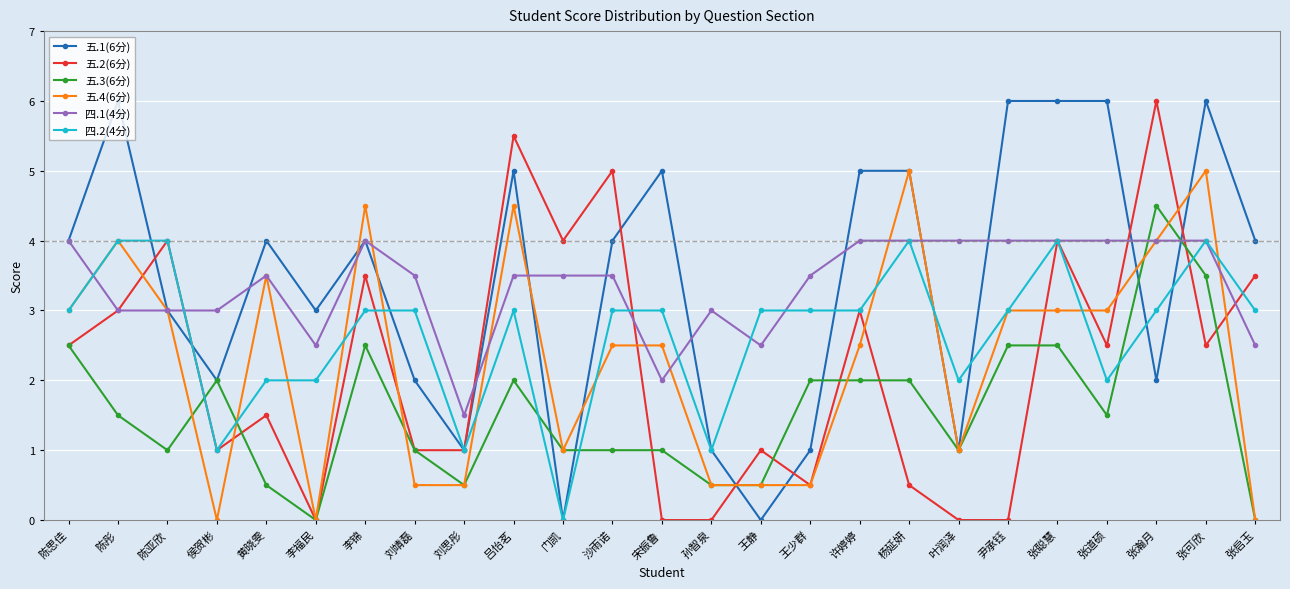

Where does the 四.1(4分) series first go above 3?

陈思佳